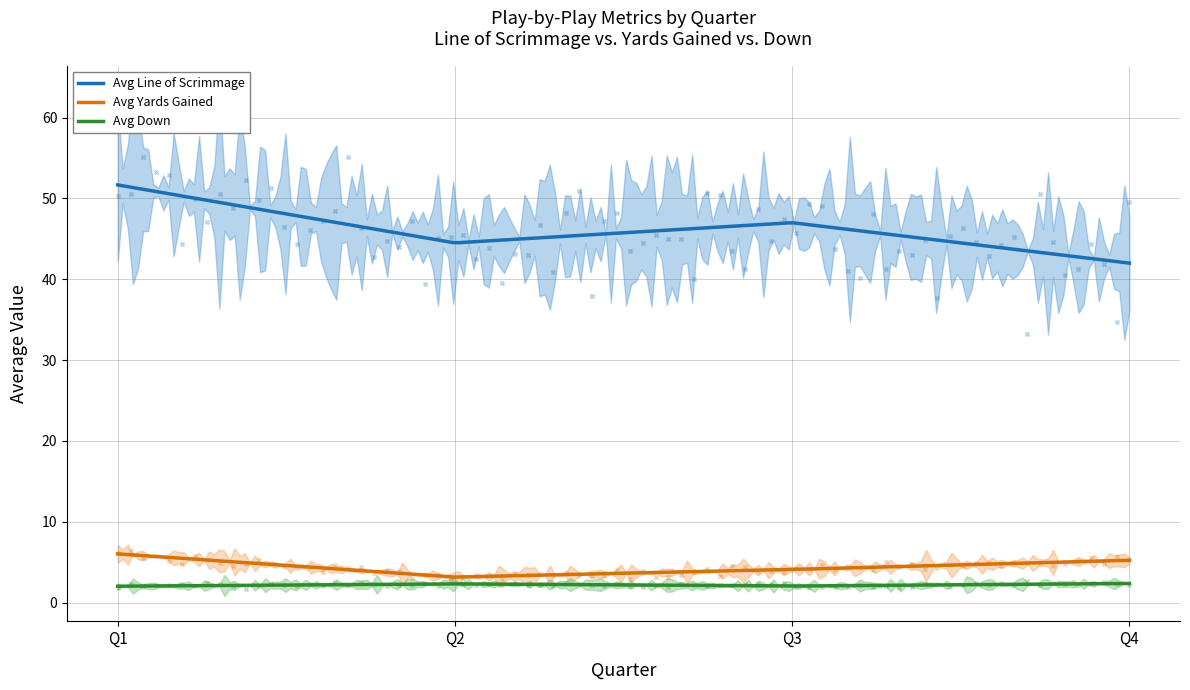

Which series contains the highest Y value?

Avg Line of Scrimmage